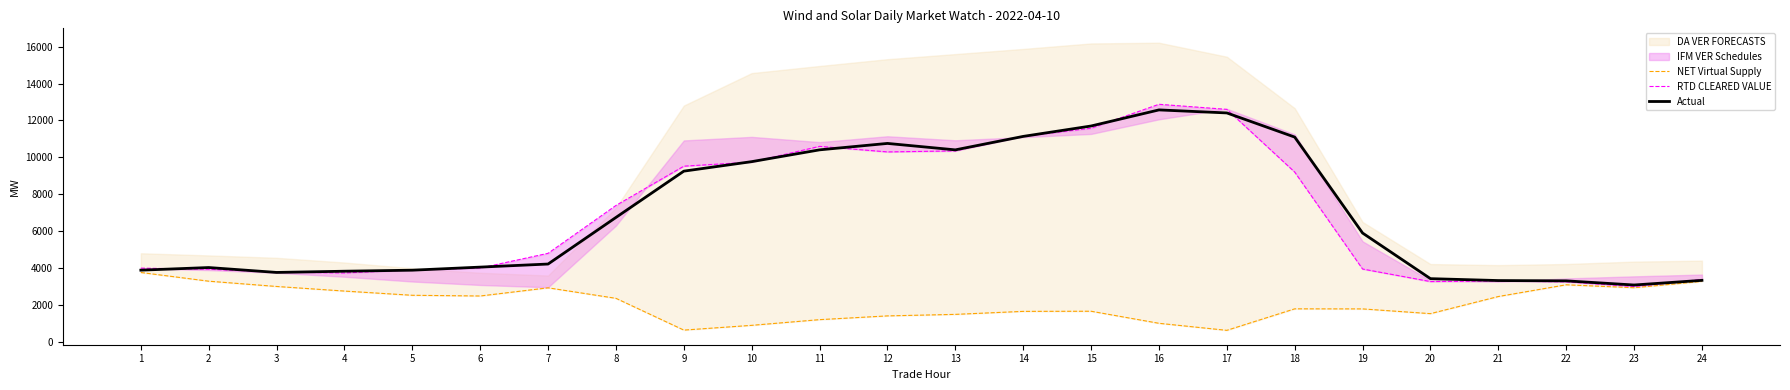

At 13, list the series in order from smallest to largest.

NET Virtual Supply, RTD CLEARED VALUE, Actual